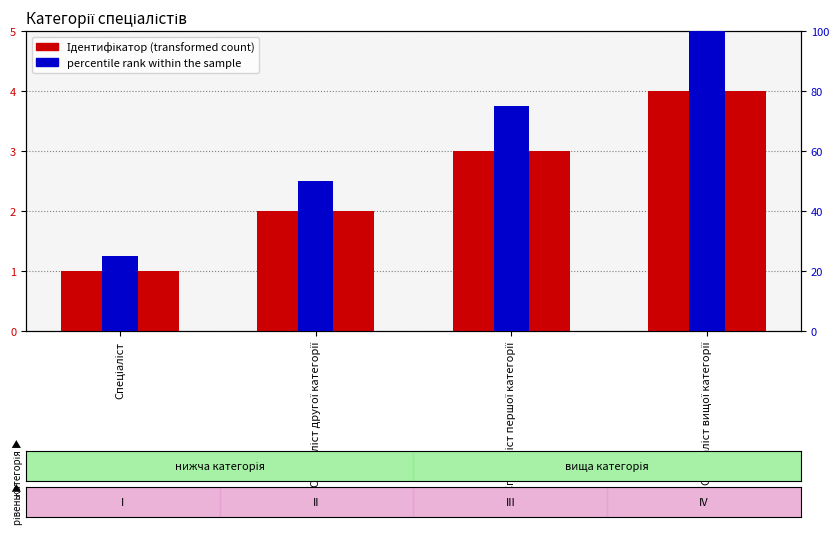

What is the approximate value of Ідентифікатор (transformed count) at Спеціаліст?

1